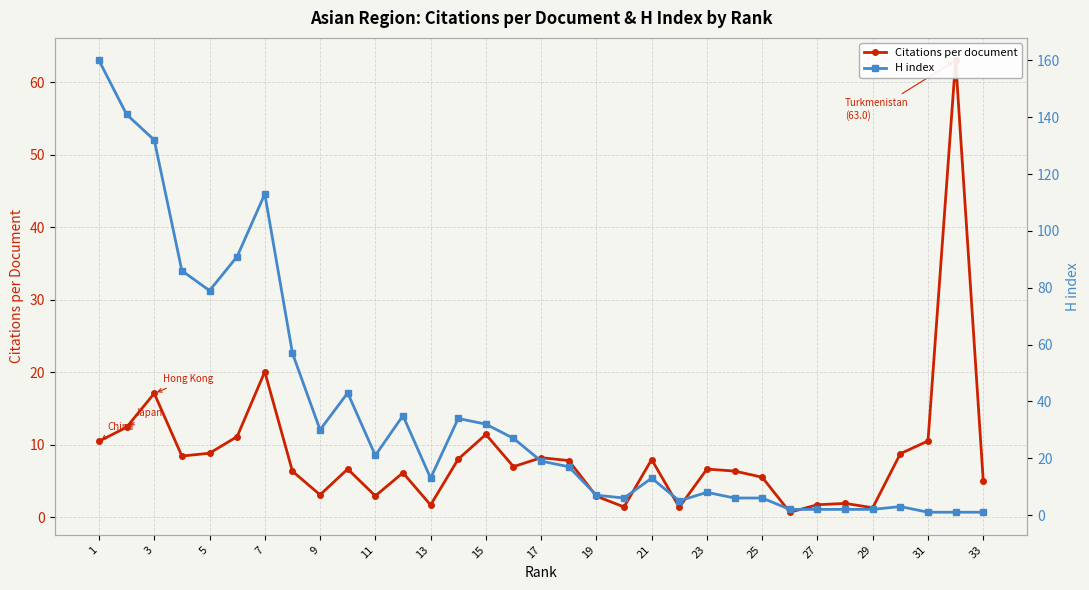

Is this an area chart (filled region under the line)?

No